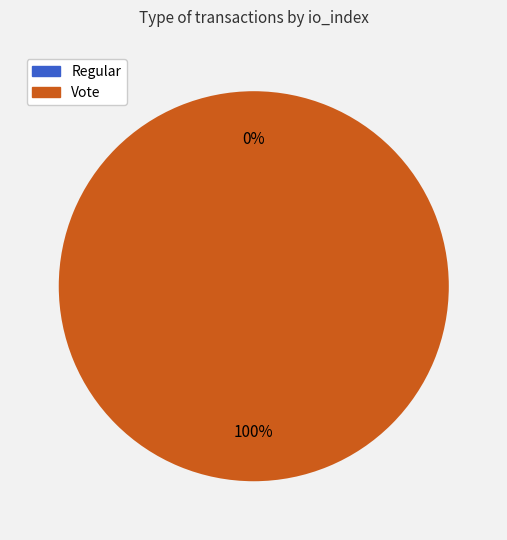

Is Vote (io_index=2) the majority of the pie?

Yes